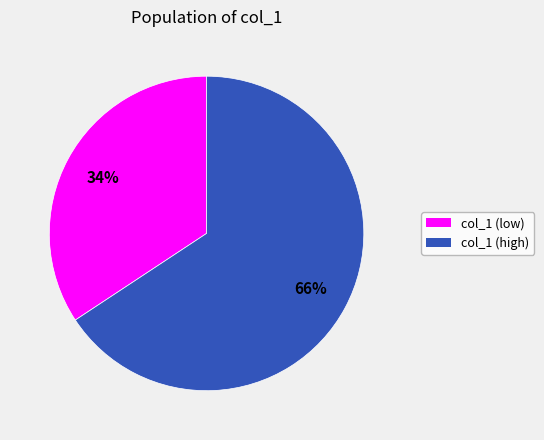

To the nearest percent, what is the average slice percentage?

50%